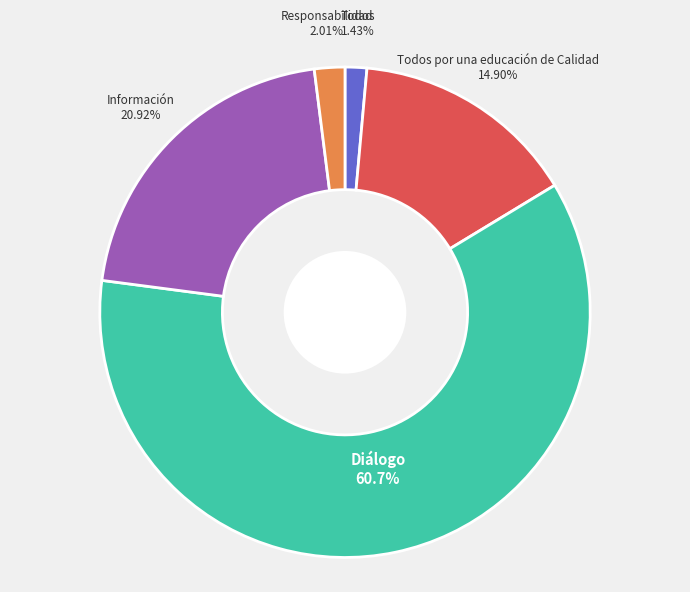

Does any single category account for the majority?

Yes